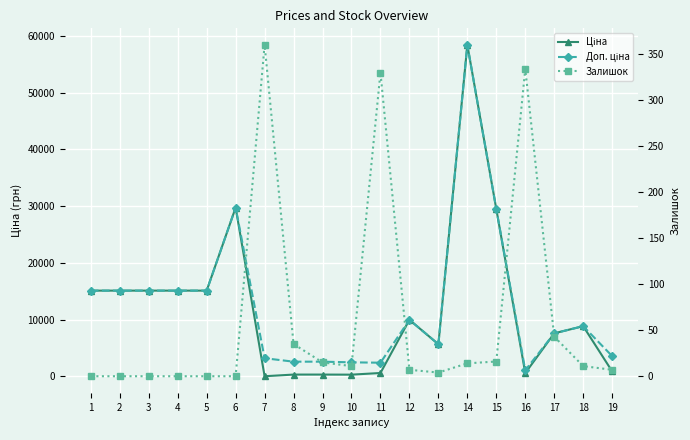

What is the value of the Доп. ціна point at the 9th from the left?

2598.3